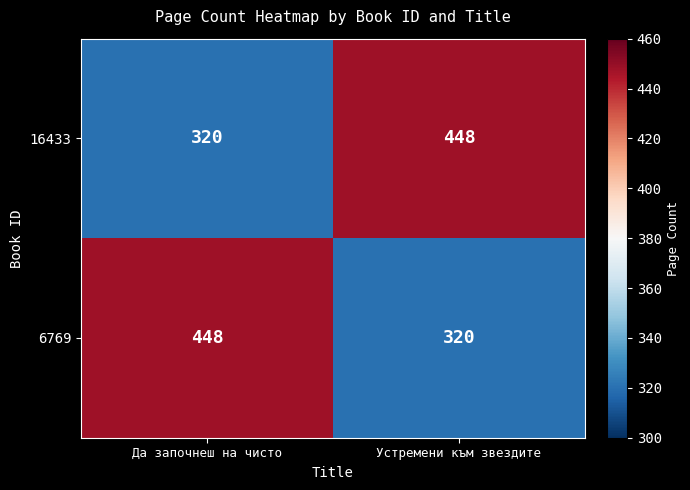

What is the sum of all 6769 values?

768